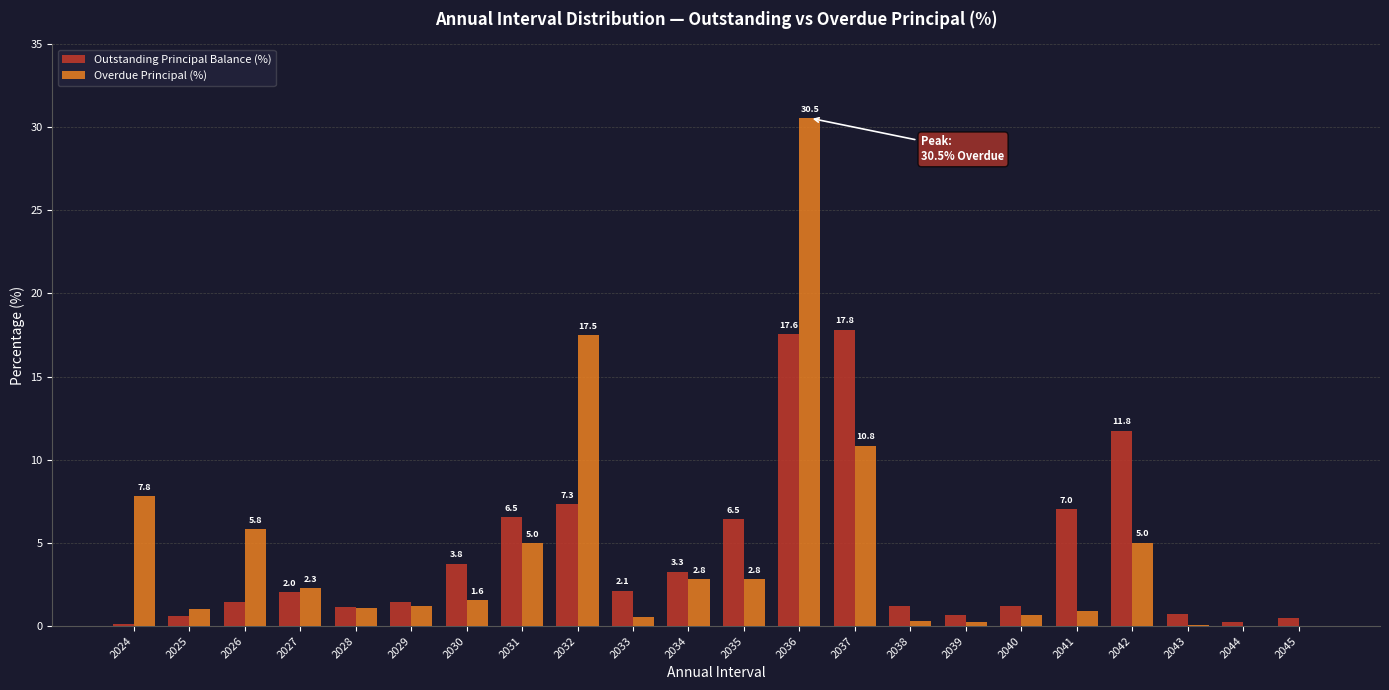

True or false: Outstanding Principal Balance (%) has a value of 3.3 at 2034.

True